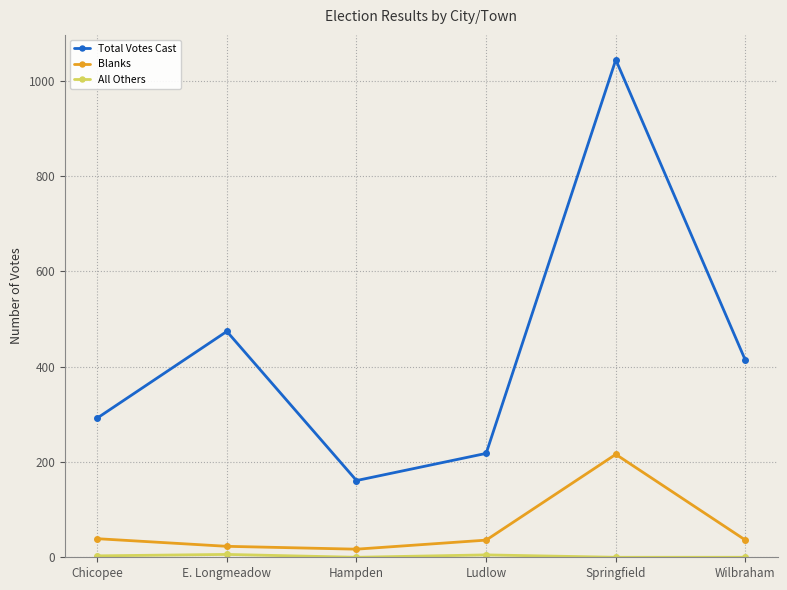

True or false: Total Votes Cast and Blanks intersect in this chart.

False